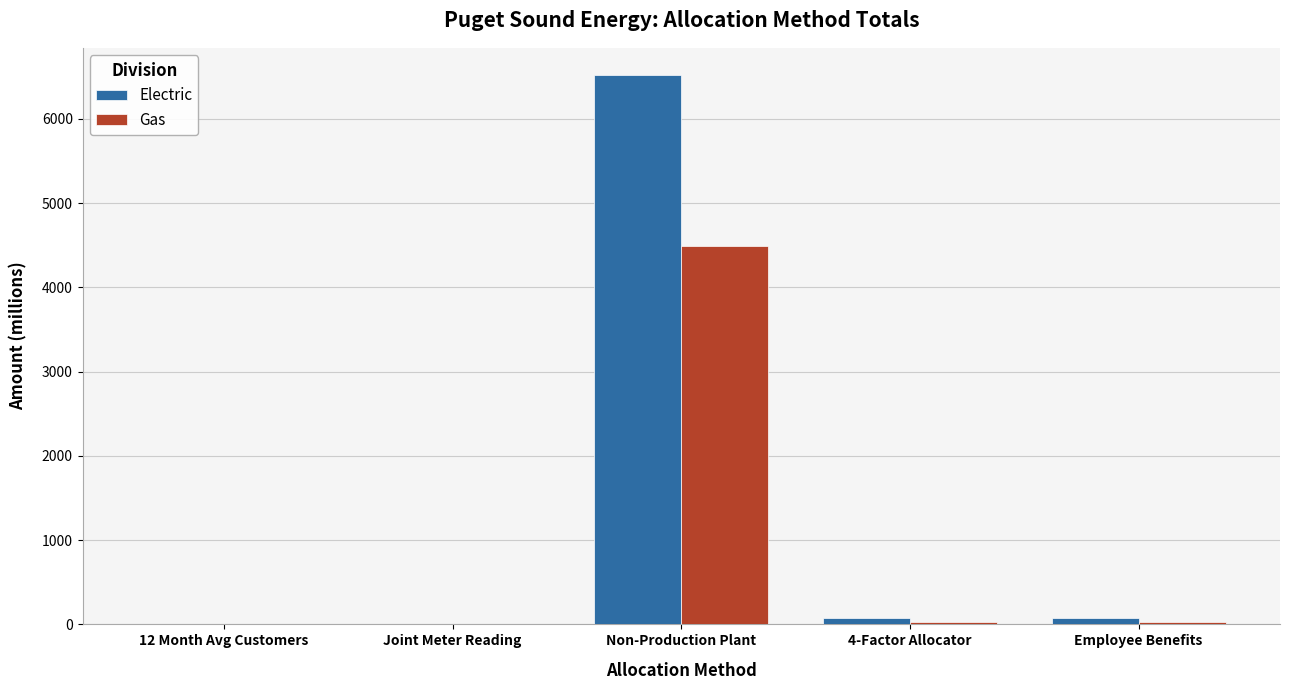

Which category has the highest value across all series?

Non-Production Plant